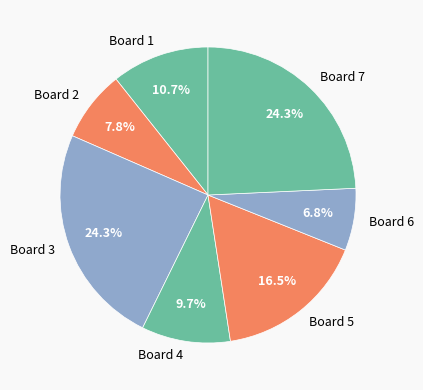

Which category has the smallest portion of the pie?

Board 6